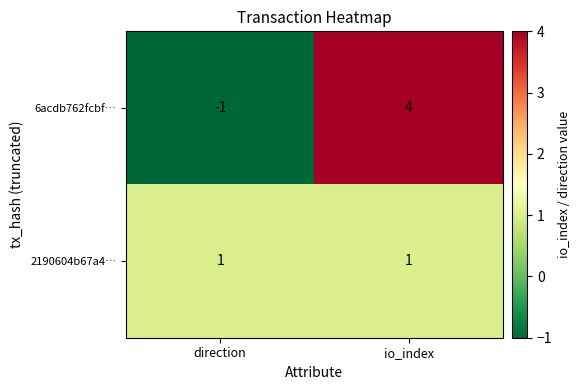

Which series has the widest spread of values?

6acdb762fcbf…